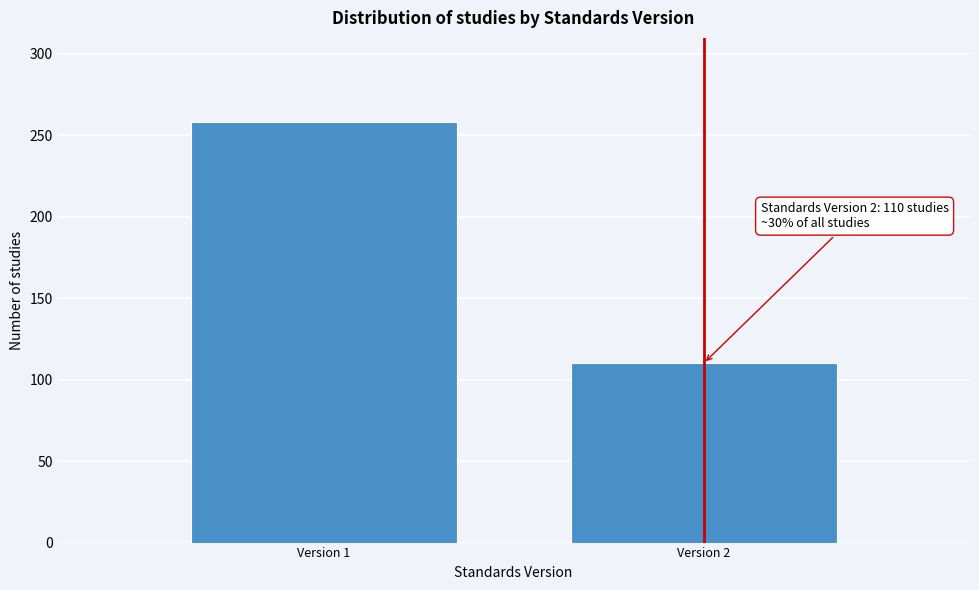

Reading left to right, what are all the values shown in this chart?

258	110